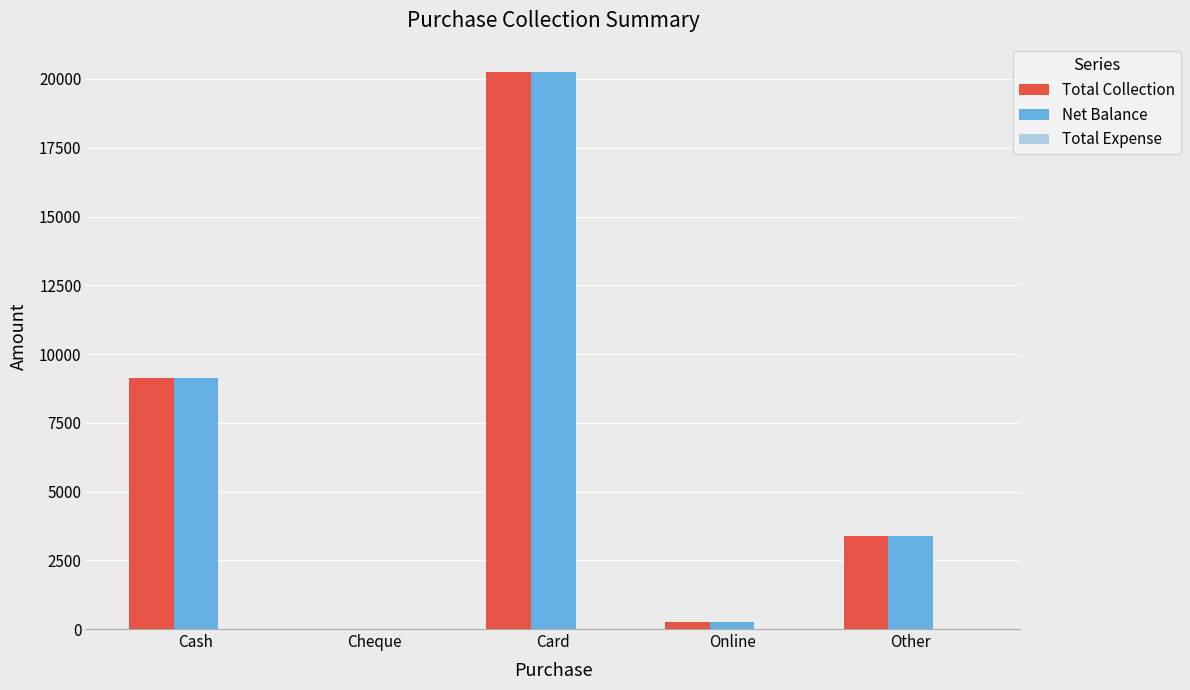

Are the bars grouped side by side (vs. stacked)?

Yes